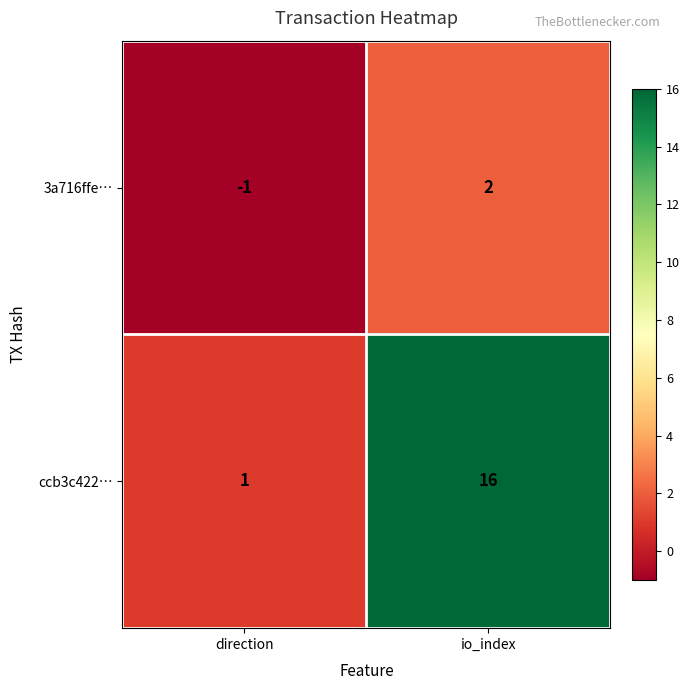

Which series has the widest spread of values?

ccb3c422…